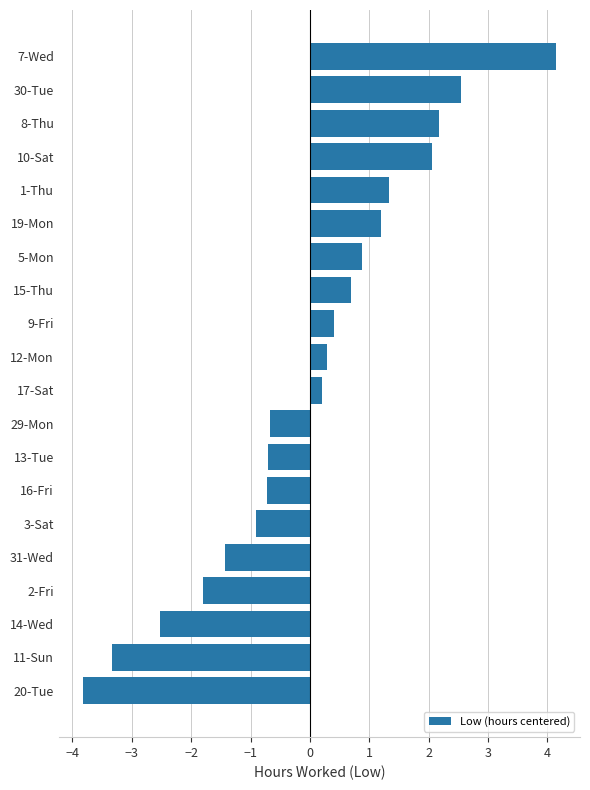

What is the sum of the values at 13-Tue and 14-Wed?

-3.2